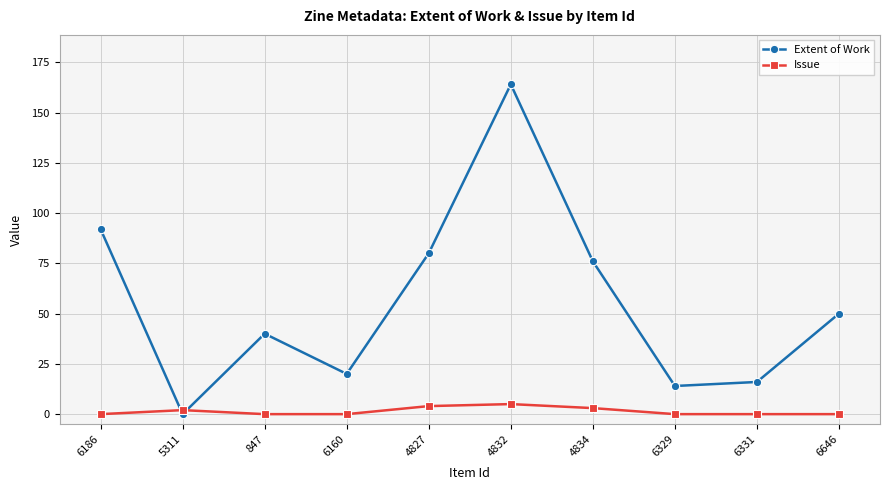

At which label is Extent of Work closest to 82?

4827